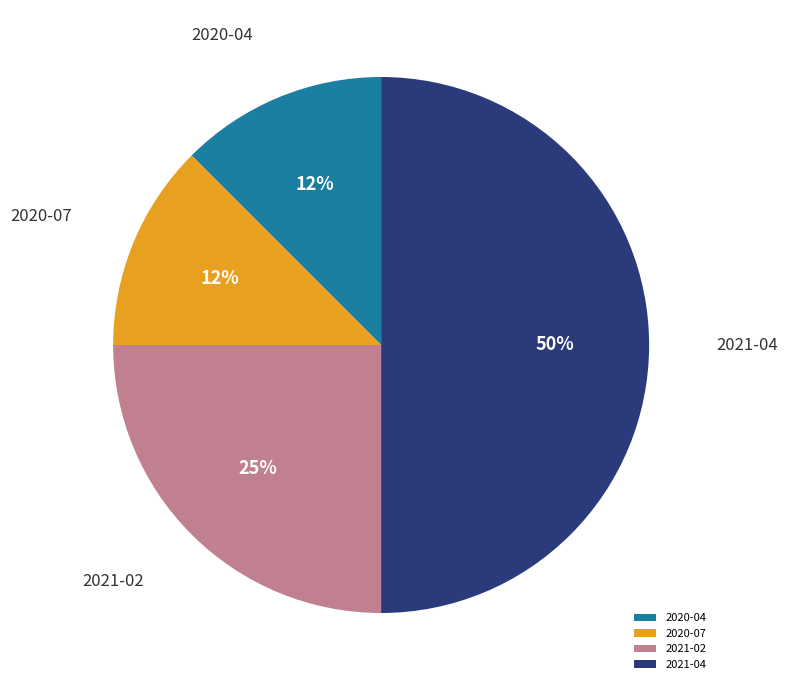

Is it true that 2020-04 is 6% of the pie?

False